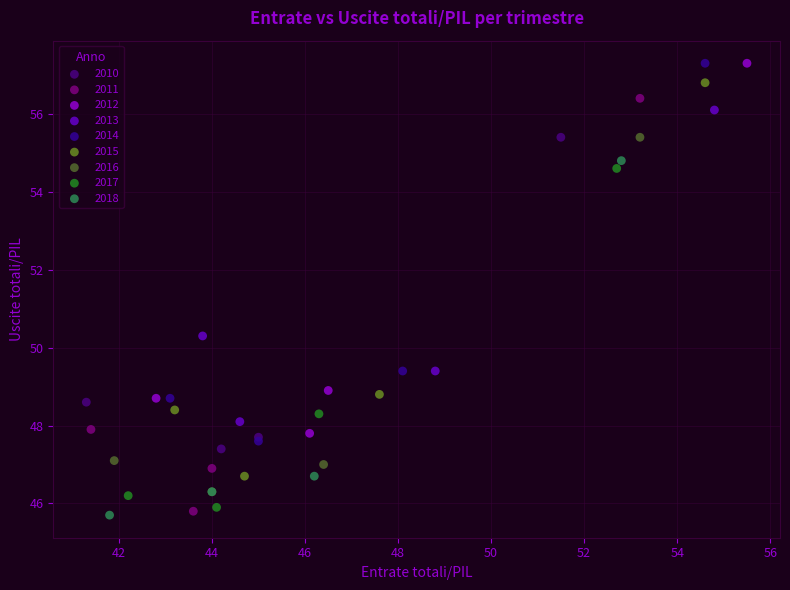

Which series has the widest spread of Y values?

2011